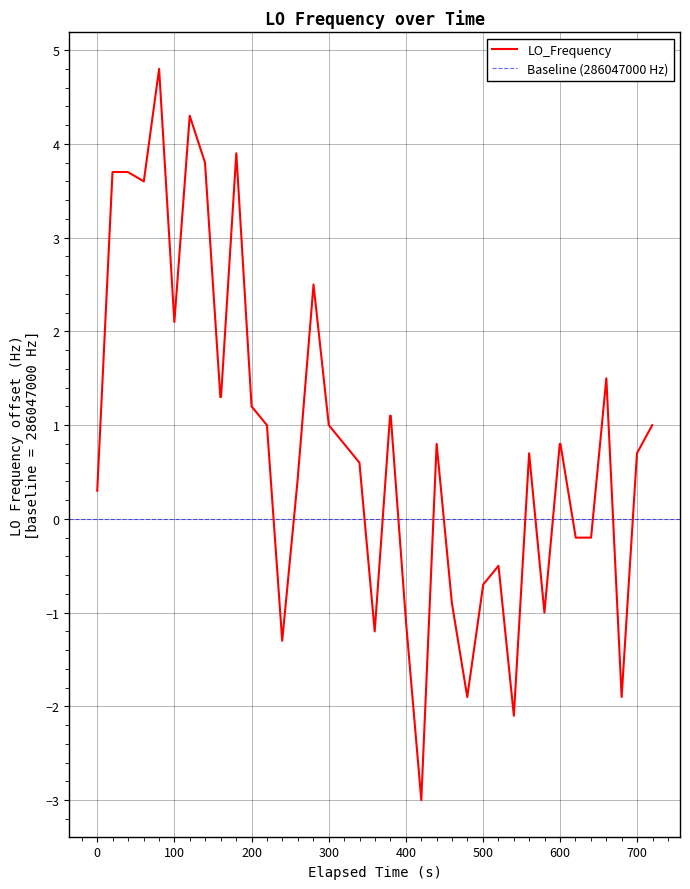

What is the maximum value for LO_Frequency?

4.8